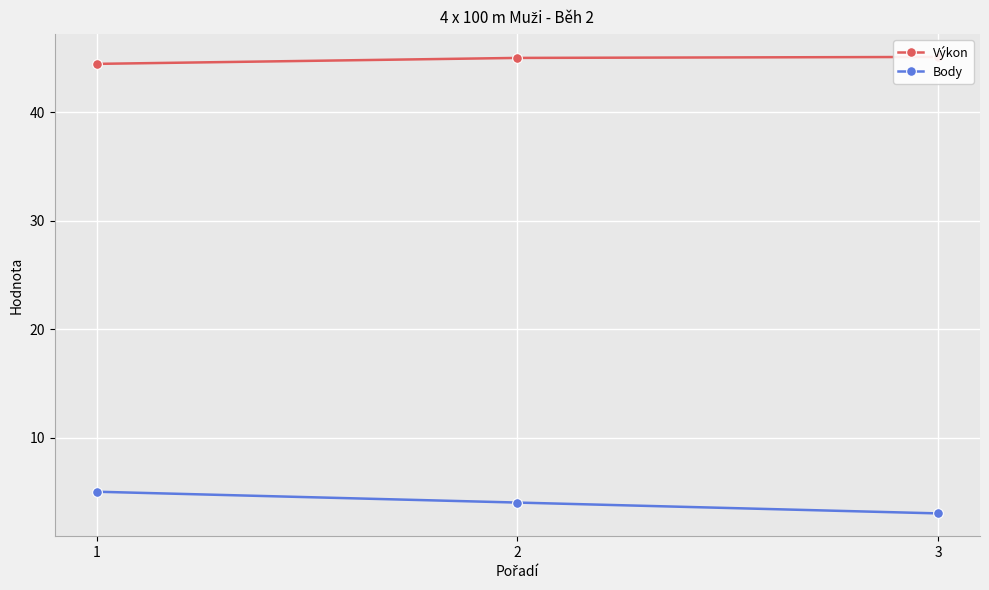

Between 2 and 3, which series saw the biggest shift?

Body